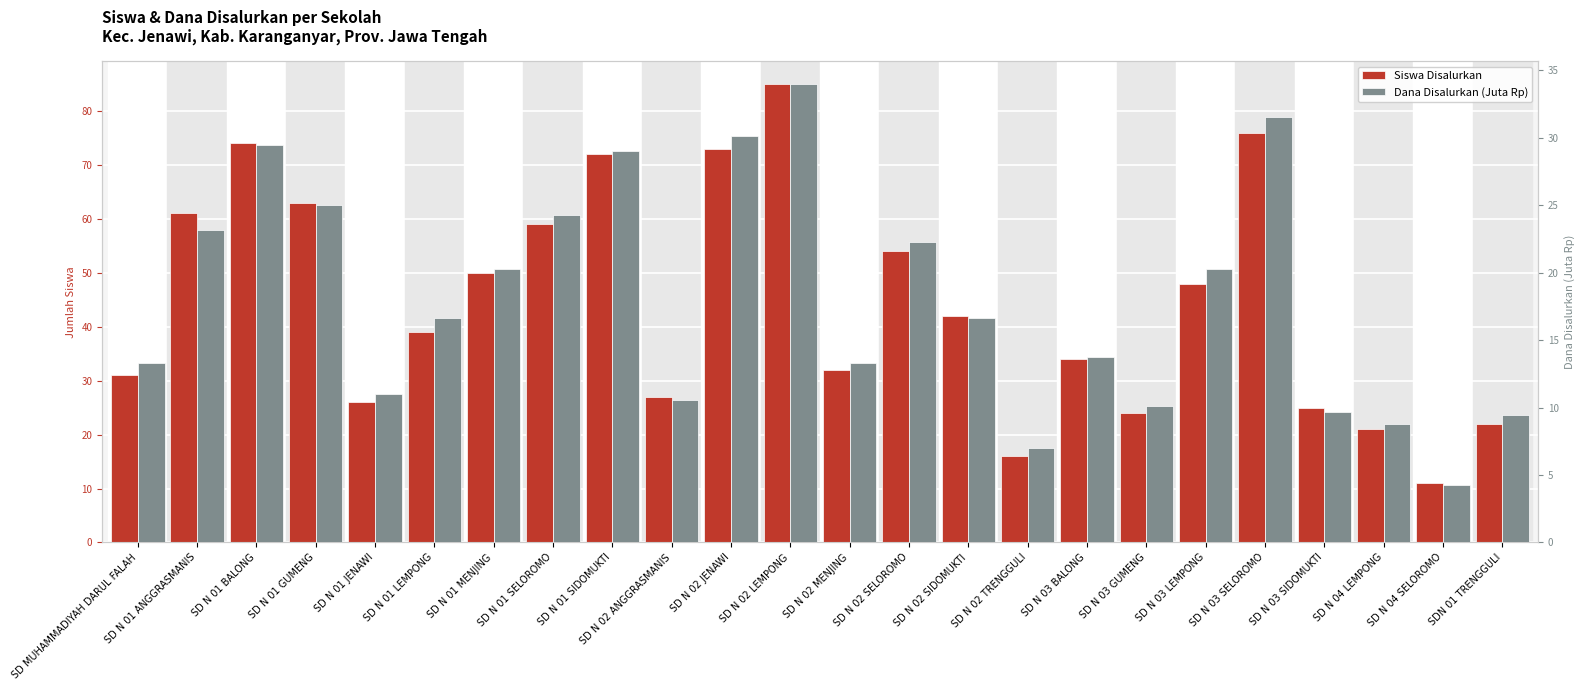

What is the difference between the maximum and minimum values in the Dana Disalurkan (Juta Rp) series?

29.7